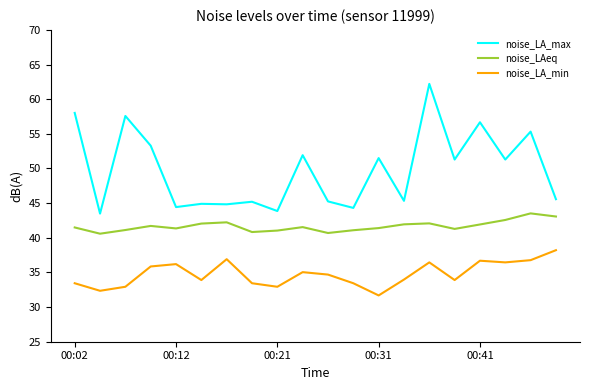

List the series in order of their peak value, lowest first.

noise_LA_min, noise_LAeq, noise_LA_max